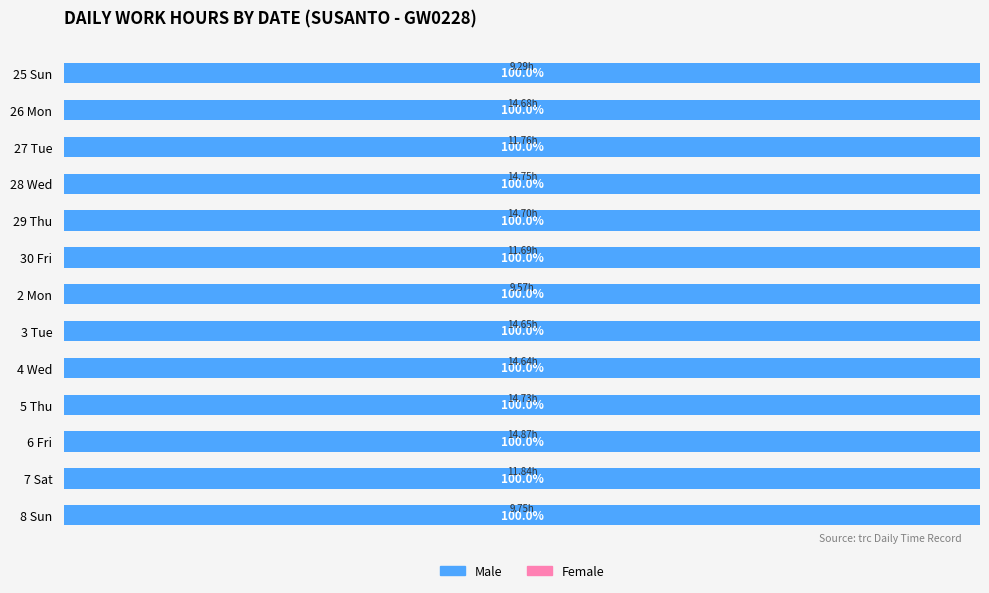

What is the minimum value for Male?

9.3